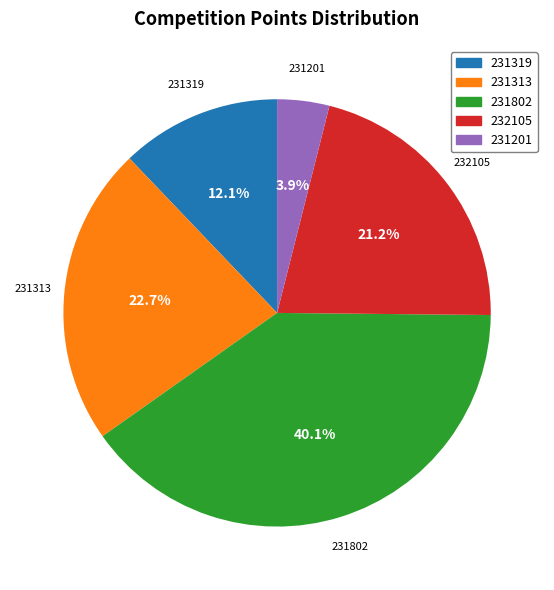

What is the largest slice in the pie chart?

231802